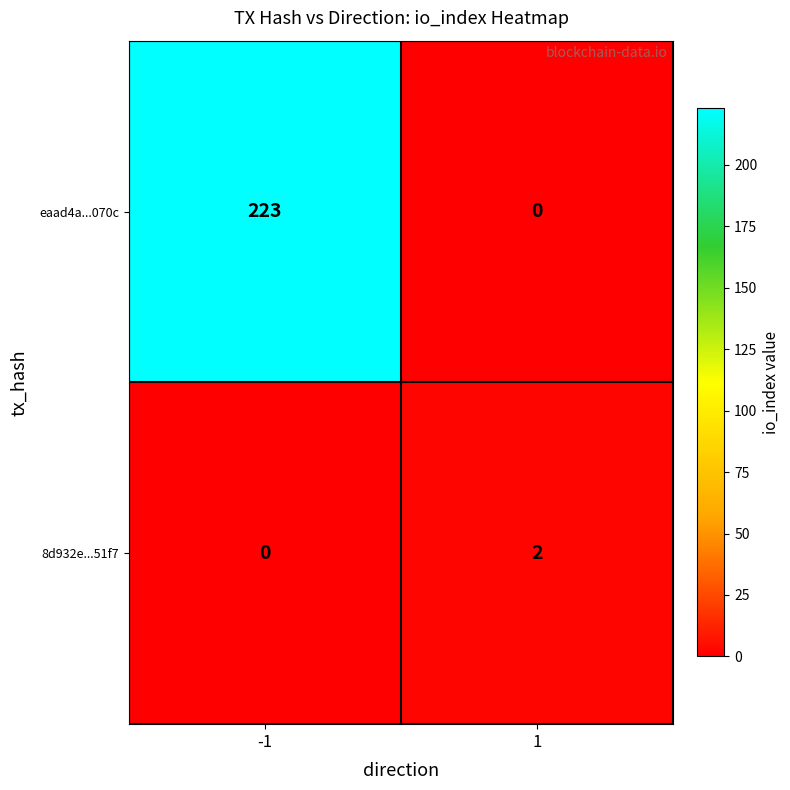

Rank the series by their maximum value, from lowest to highest.

8d932e...51f7, eaad4a...070c